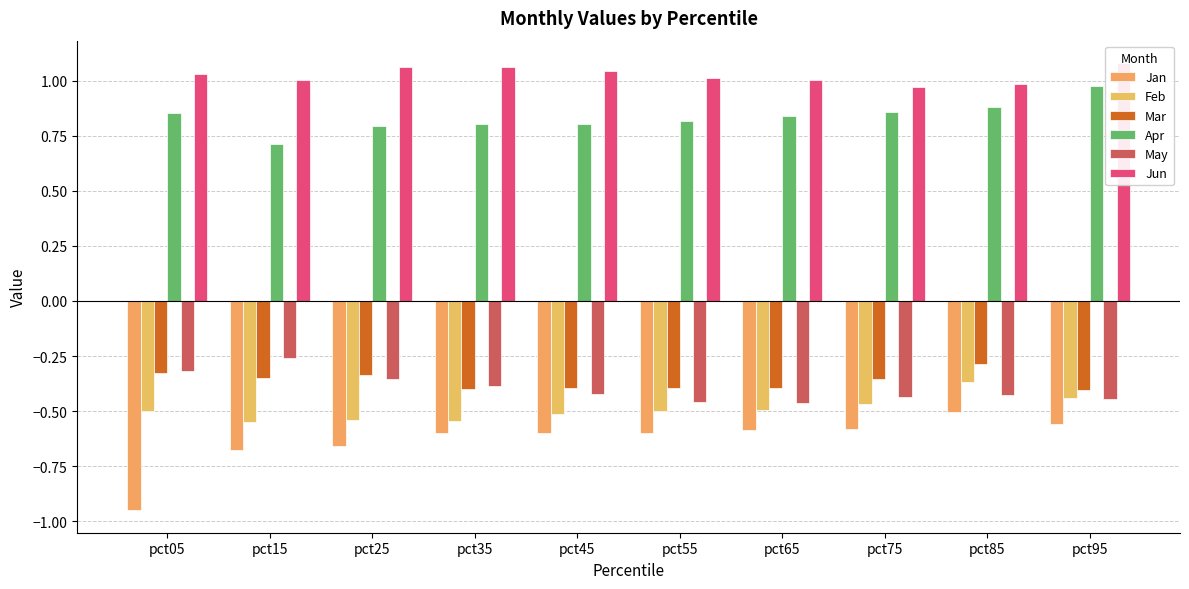

What is the lowest value of the Jun series?

1.0